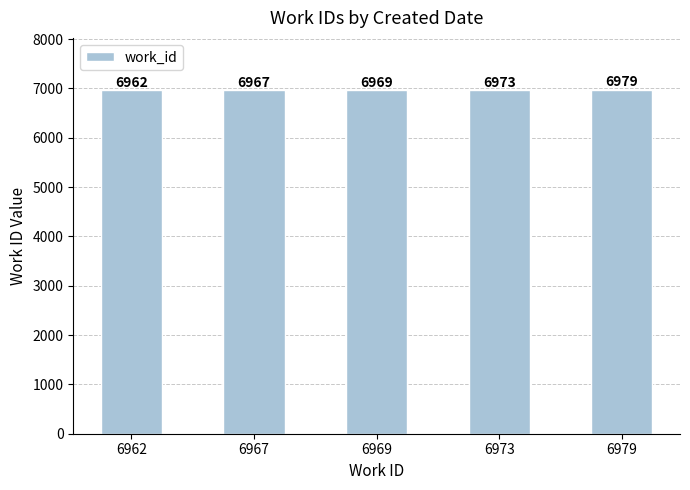

Rank the categories by value from lowest to highest.

6962, 6967, 6969, 6973, 6979